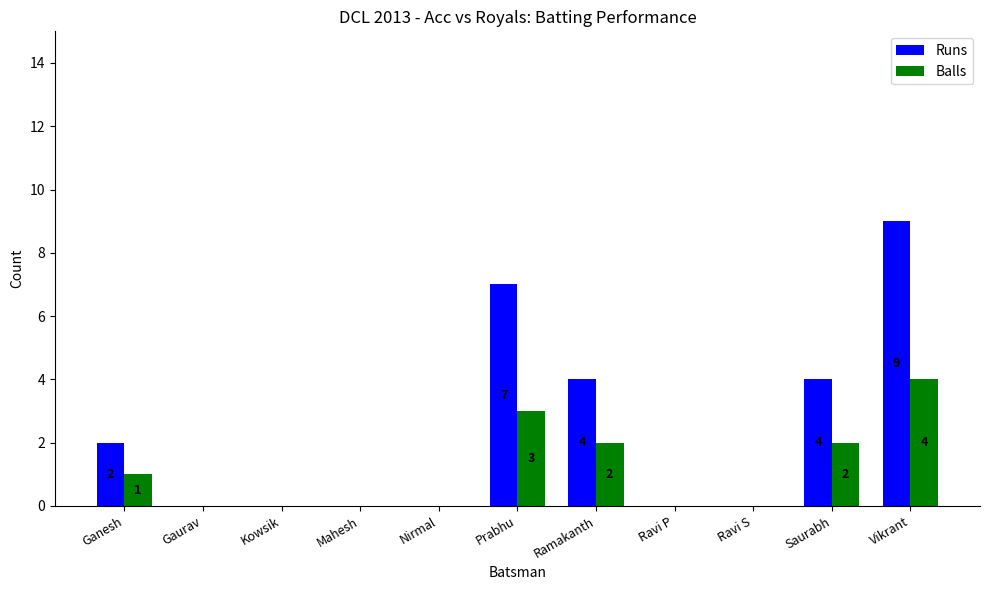

Which label corresponds to the largest value in the chart?

Vikrant